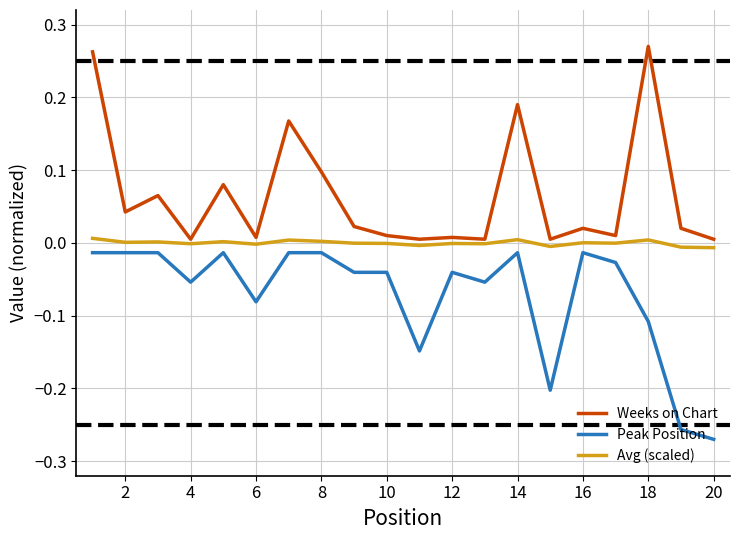

Count the number of categories in the chart.

20